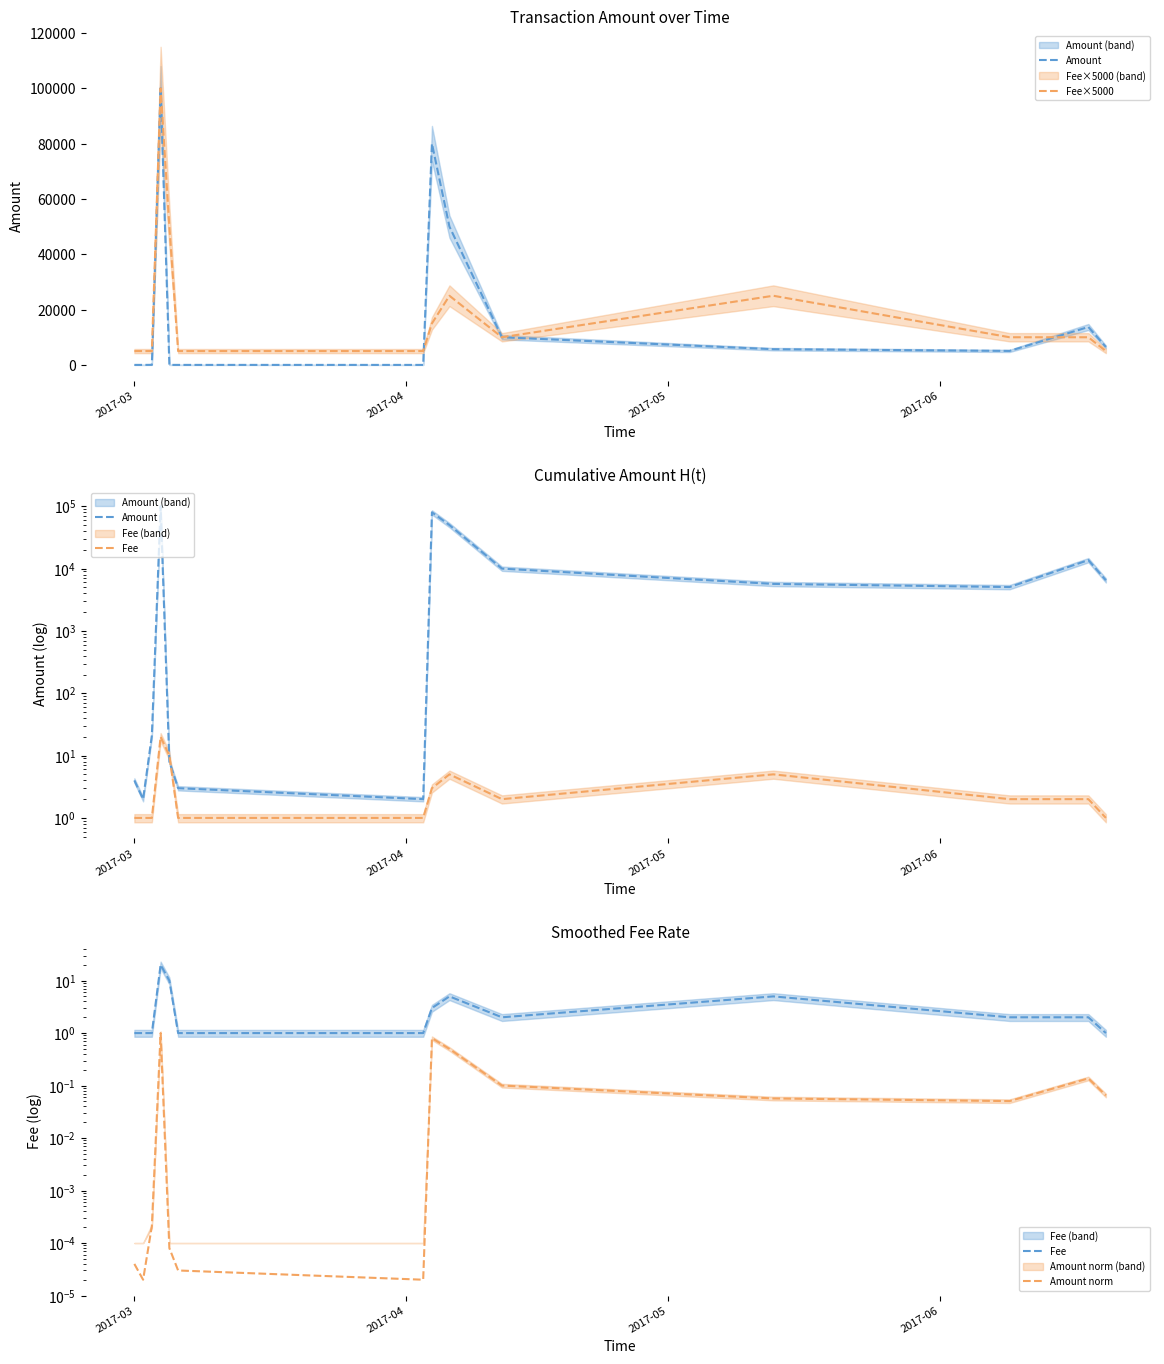

How many interior local valleys does the Amount norm series have?

3